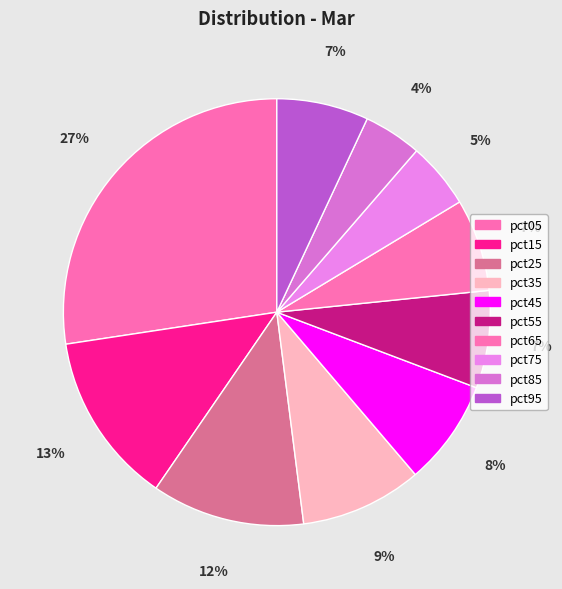

Which has a higher value, pct75 or pct85?

pct75